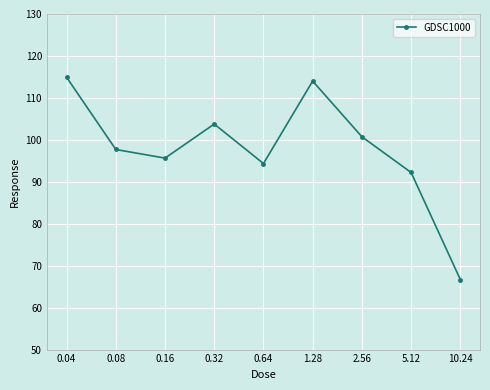

At which label does the data first exceed 97?

0.04